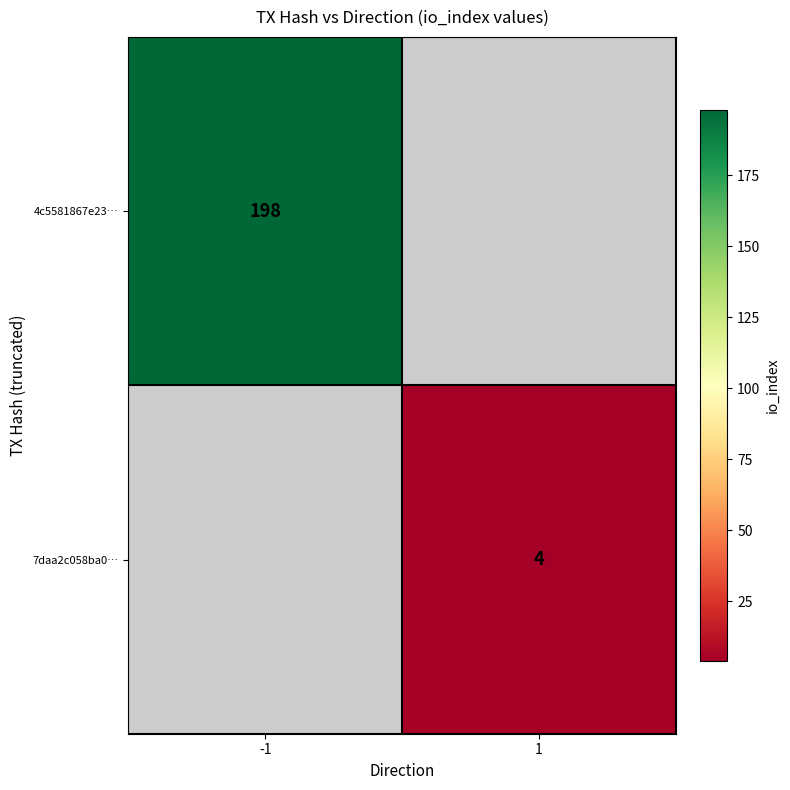

Is it true that 4c5581867e23… equals 198 at -1?

True